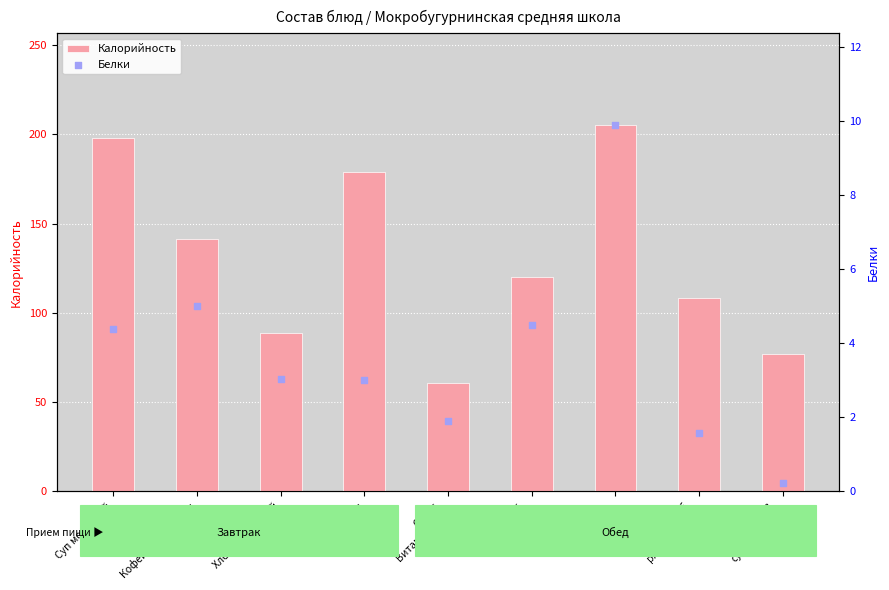

At which category is the sum across all series the highest?

Картофель
тушеный